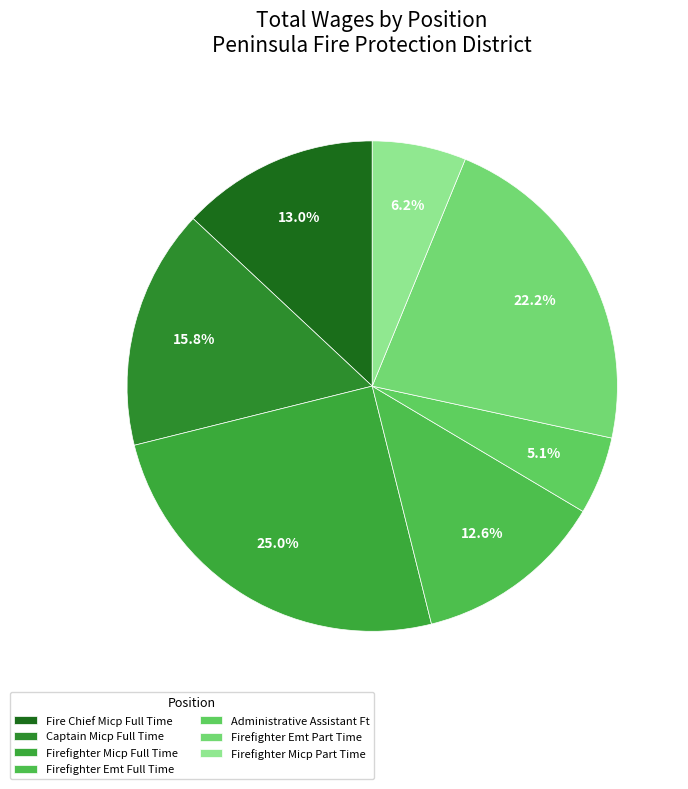

How many slices are in this pie chart?

7